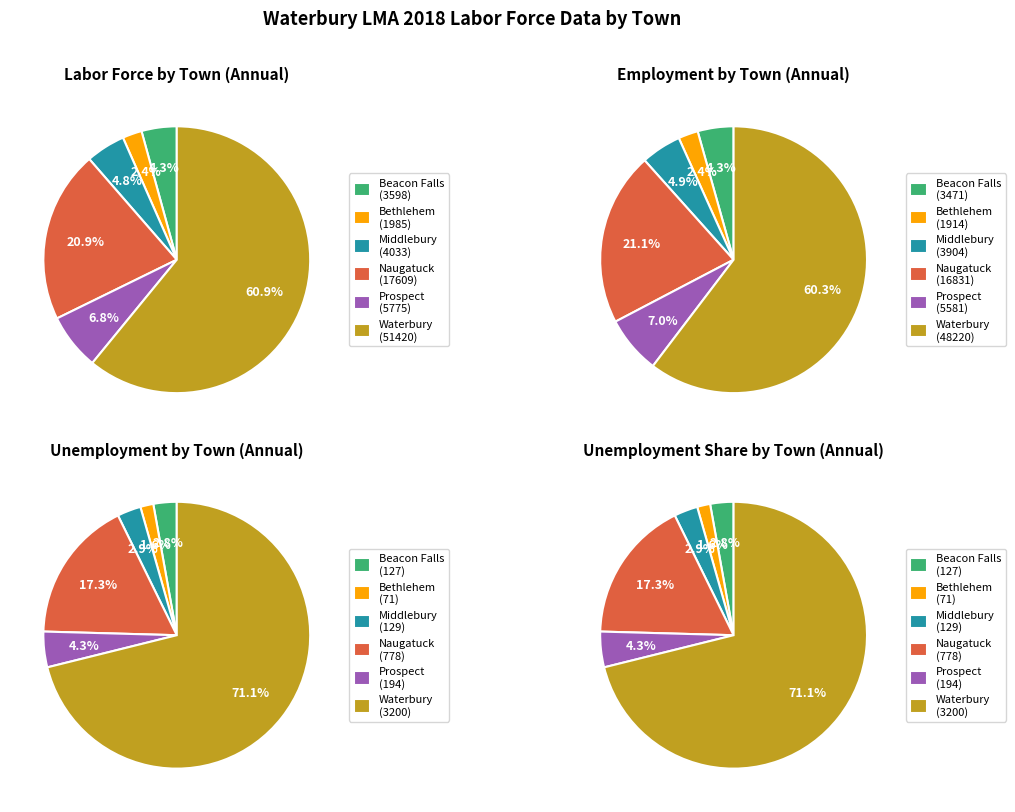

What is the total percentage of Middlebury and Prospect?

11.6%